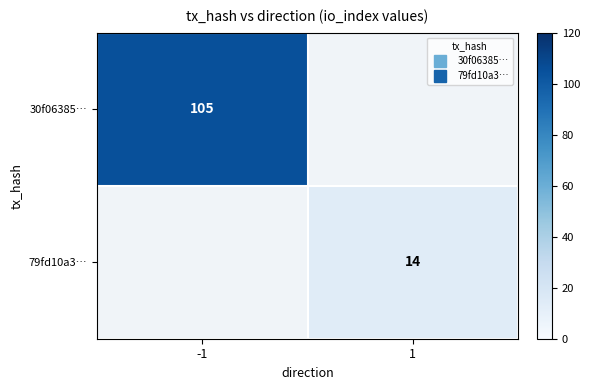

Rank the categories by 79fd10a3… value from highest to lowest.

1, -1